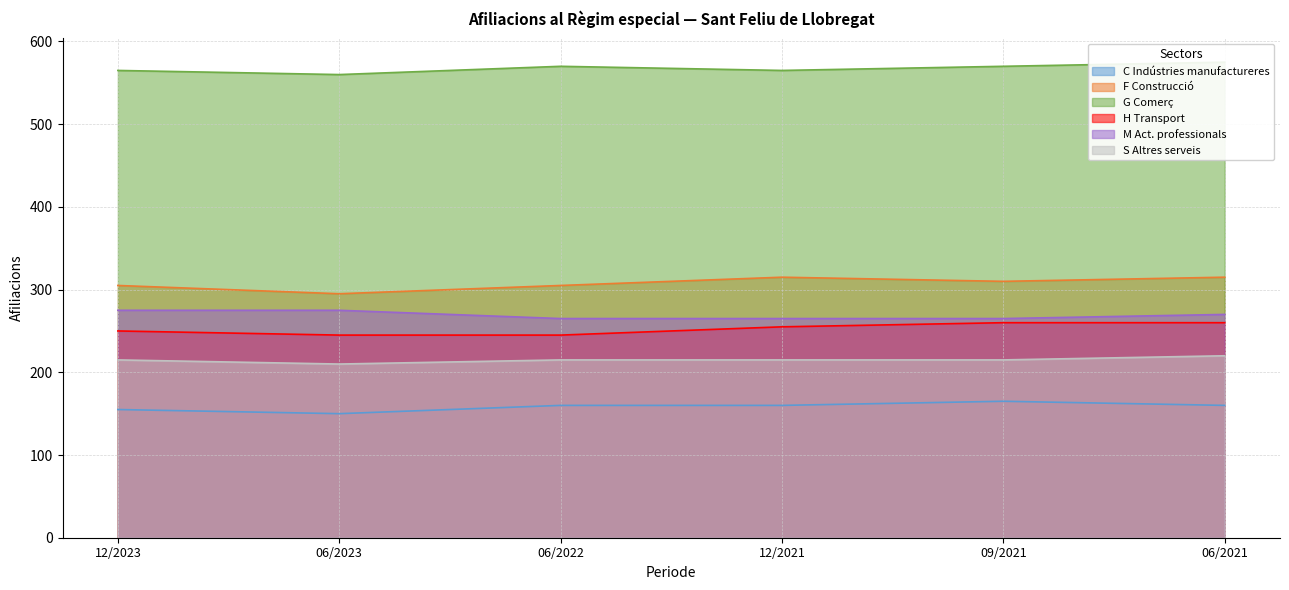

The F Construcció series shows 433 at 12/2021. True or false?

False